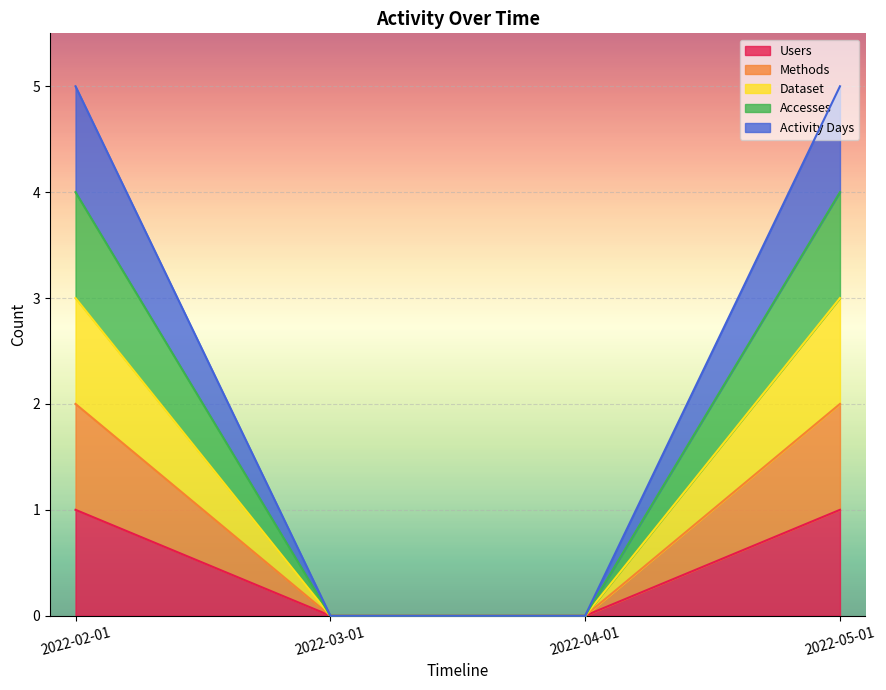

Is it true that Accesses equals -2 at 2022-04-01?

False